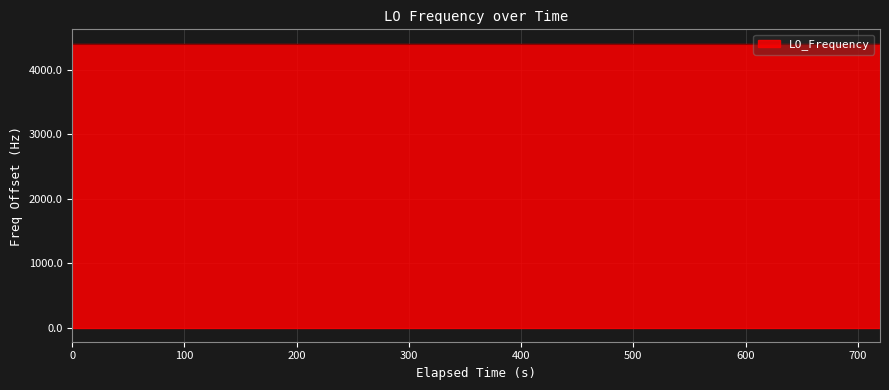

What is the difference between the maximum and minimum values?

4404.4